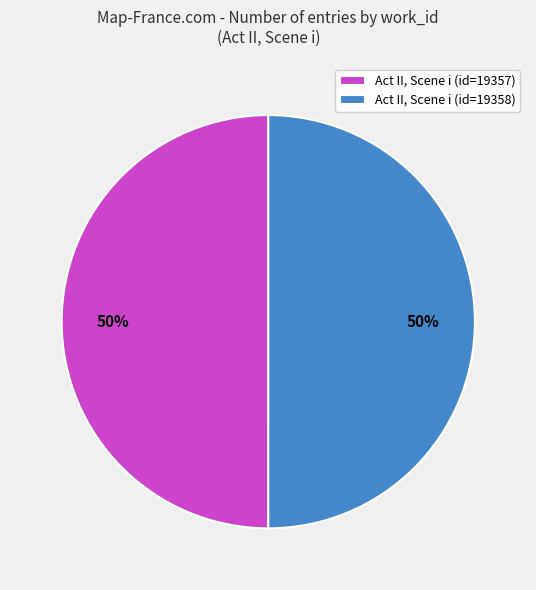

To the nearest percent, what is the average slice percentage?

50%